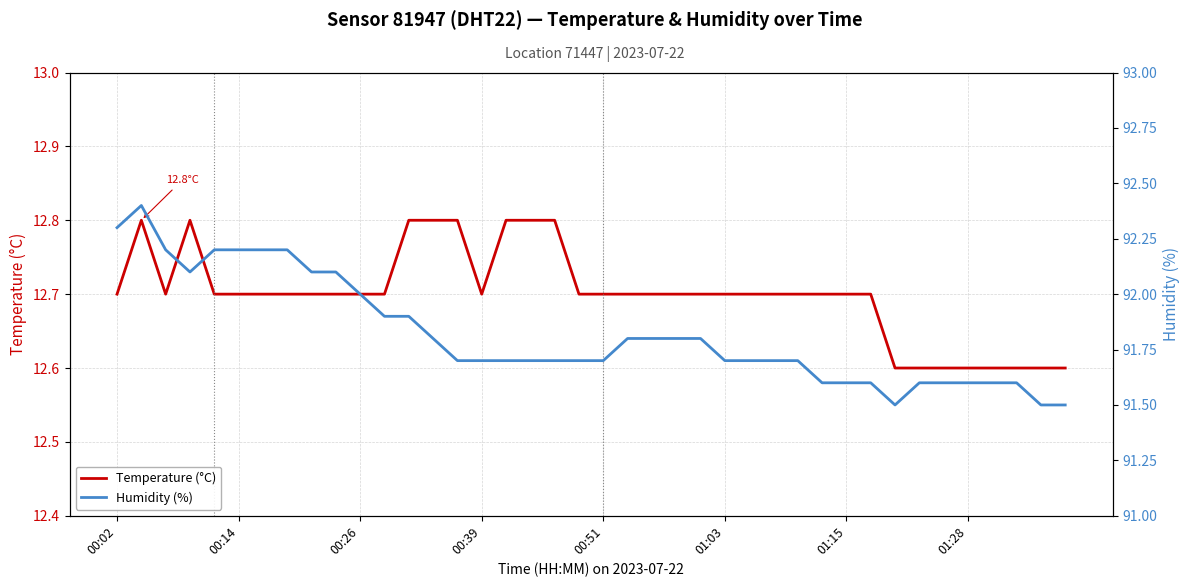

List the series in order of their peak value, highest first.

Humidity (%), Temperature (°C)